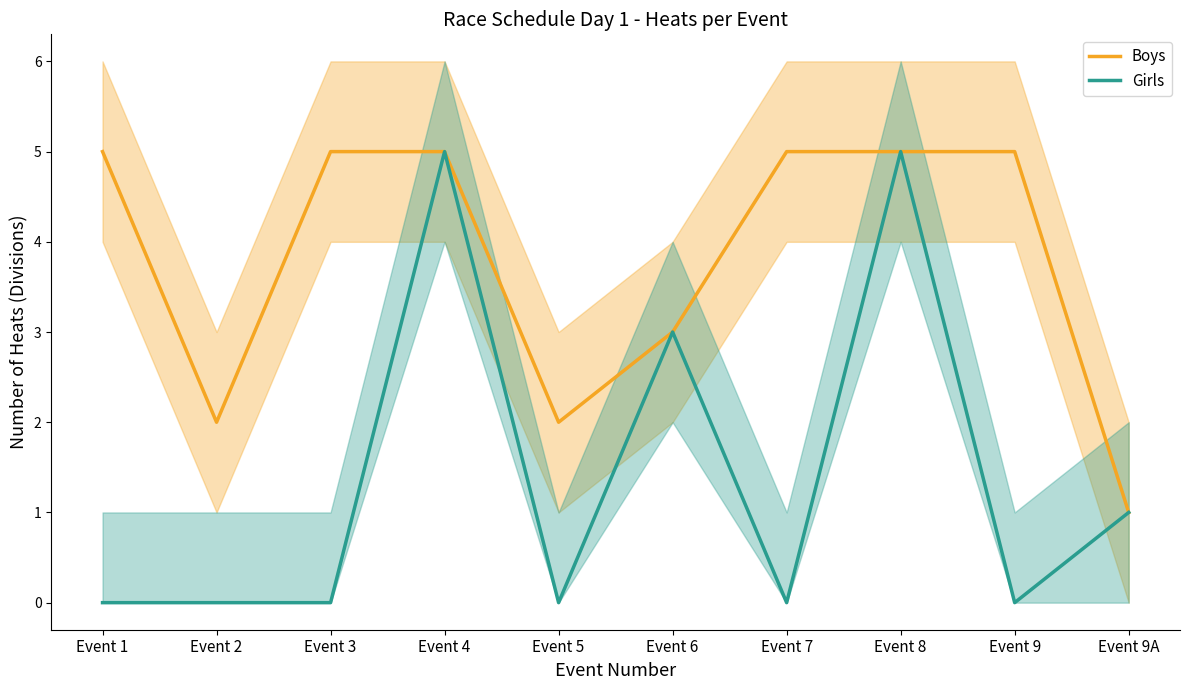

At which category is the sum across all series the highest?

Event 4